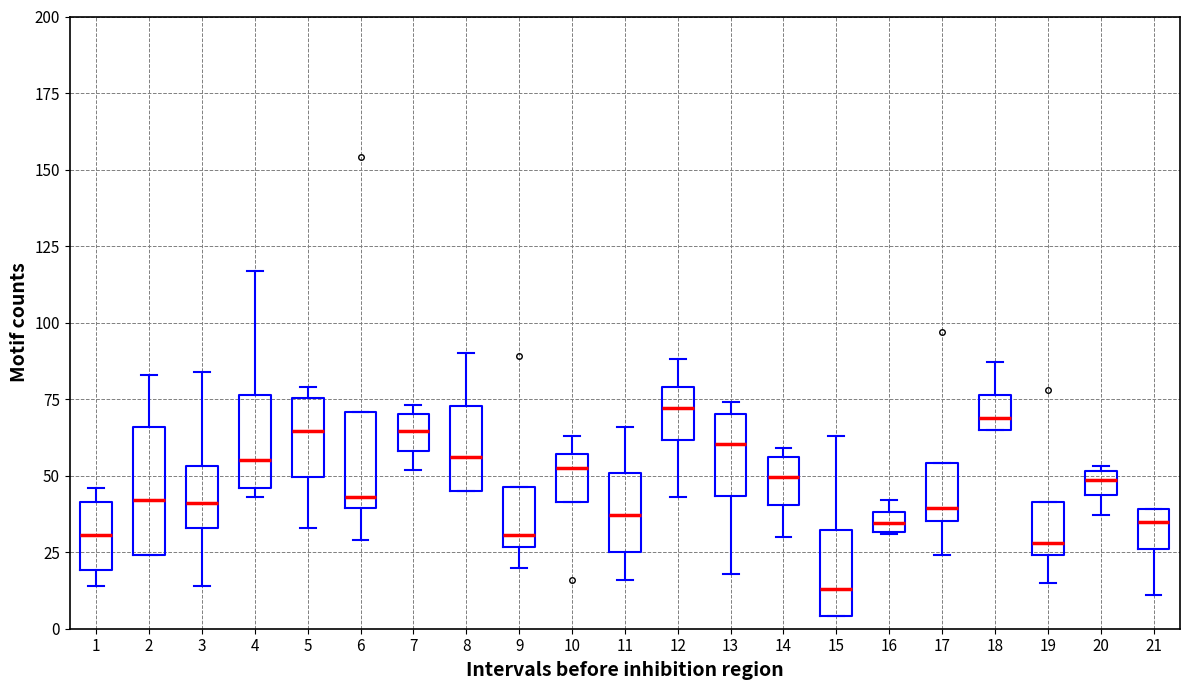

Comparing the boxes themselves (not the whiskers), which one is the tallest?

2